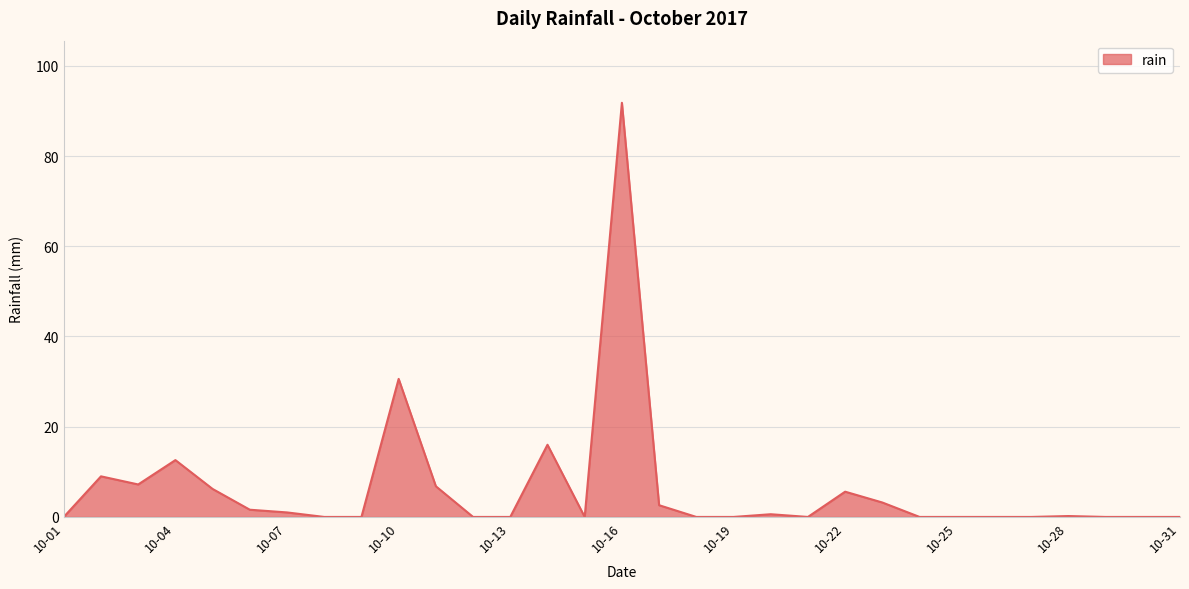

What is the difference between the maximum and minimum values?

91.8